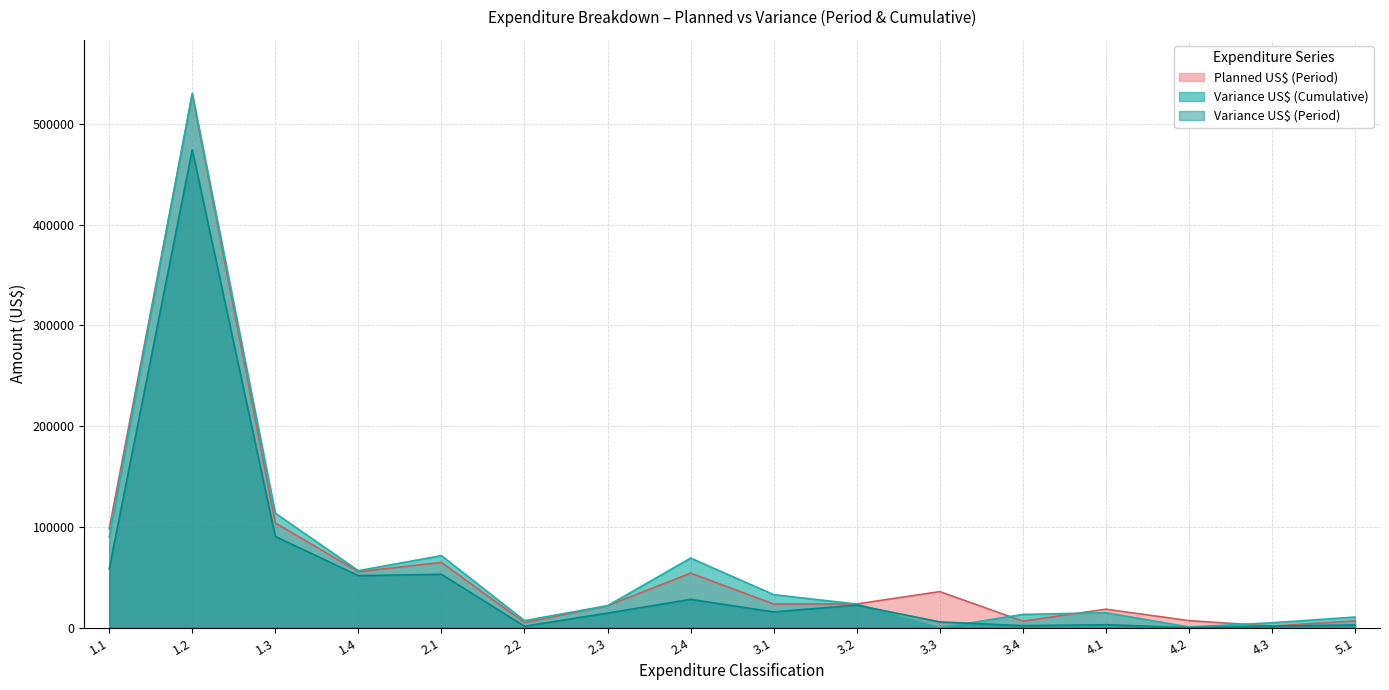

What position from the right is 3.1?

8